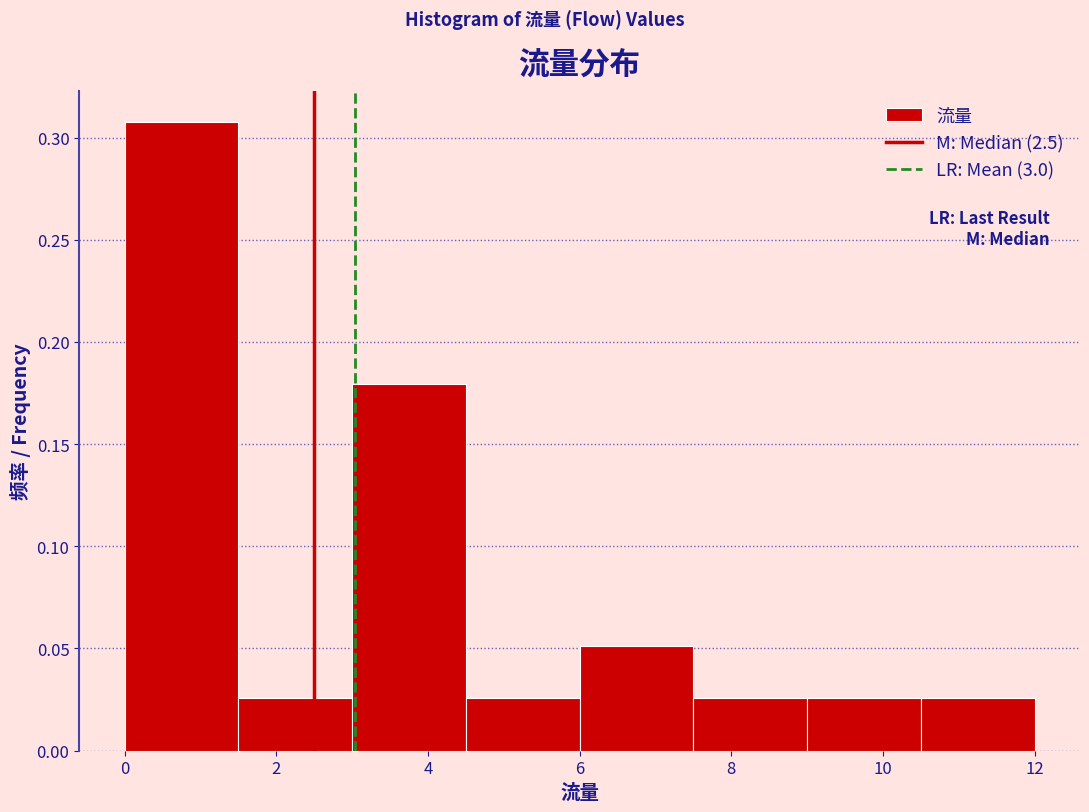

Reading left to right, list every bar in this chart as the range it spans on the x-axis followed by its height. Neither the bar edges nor the heights are printed on the chart, so give them approximately, as read against the axes.

0.0 to 1.5: 0.310
1.5 to 3.0: 0.025
3.0 to 4.5: 0.180
4.5 to 6.0: 0.025
6.0 to 7.5: 0.050
7.5 to 9.0: 0.025
9.0 to 10.5: 0.025
10.5 to 12.0: 0.025